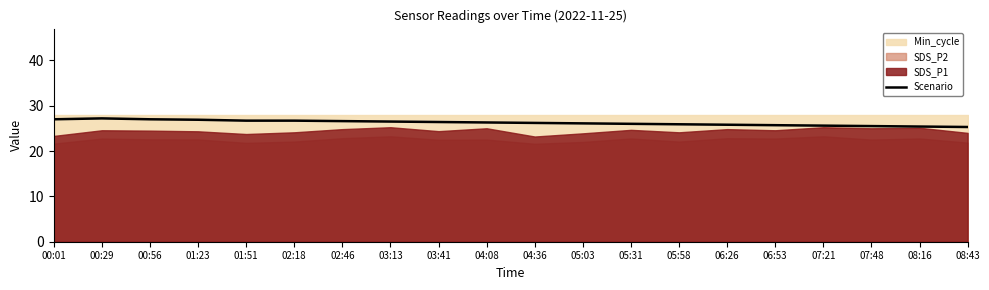

The Scenario series shows 25.6 at 07:21. True or false?

True